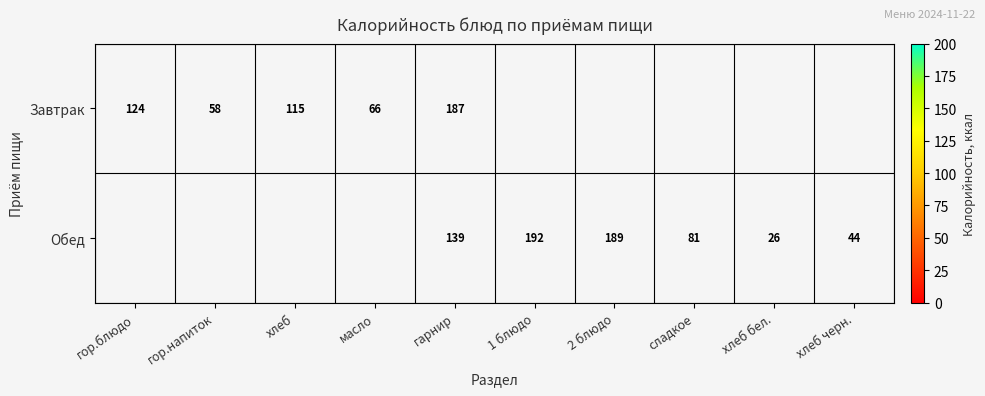

What is the greatest value displayed?

192.0